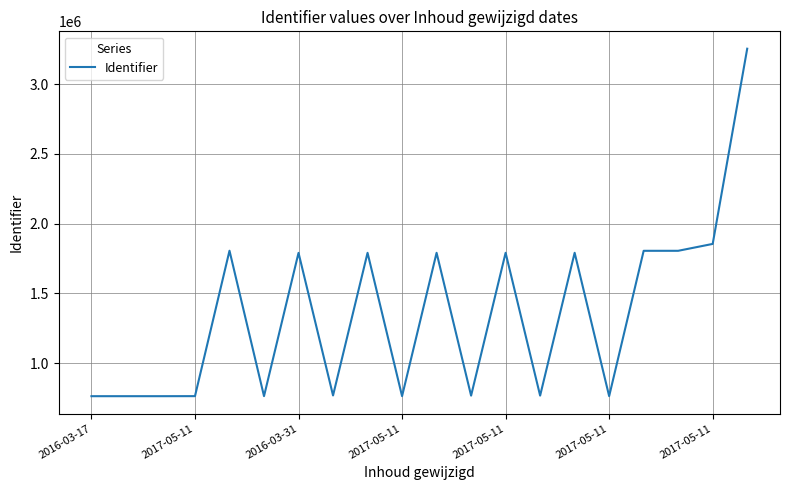

What is the minimum value shown in the chart?

763979